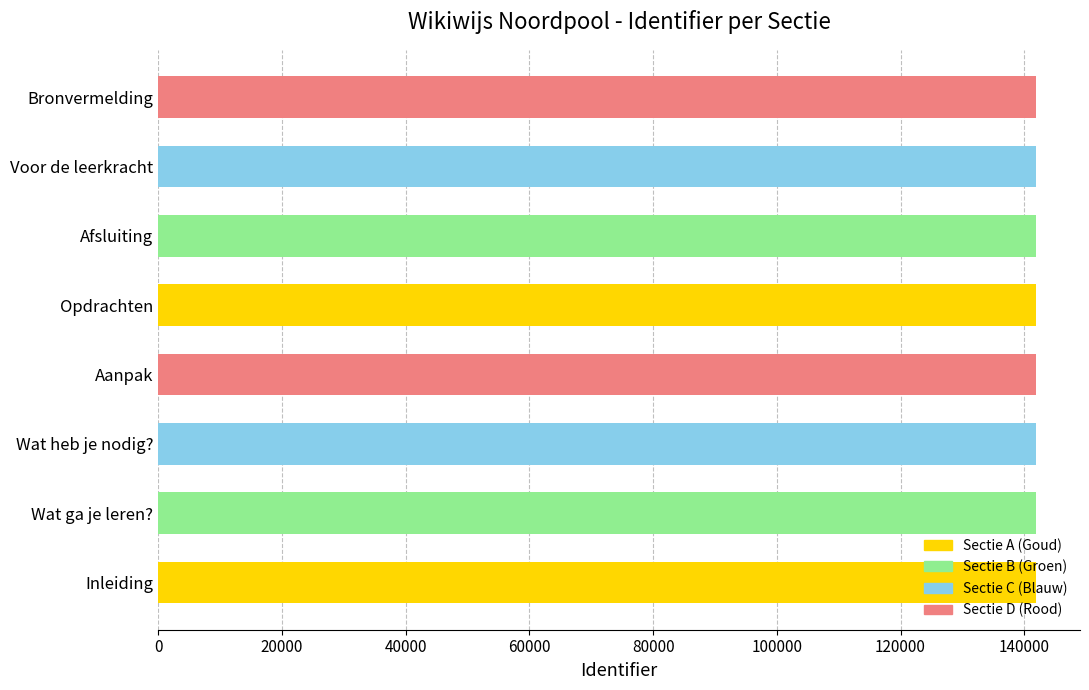

What is the difference between the maximum and minimum values?

23